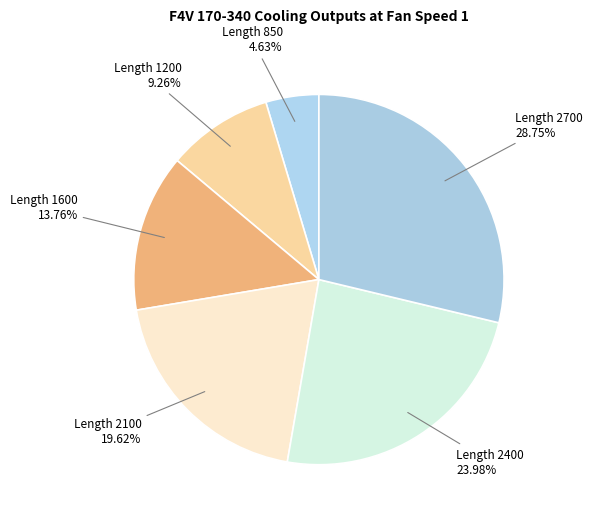

How many slices are in this pie chart?

6